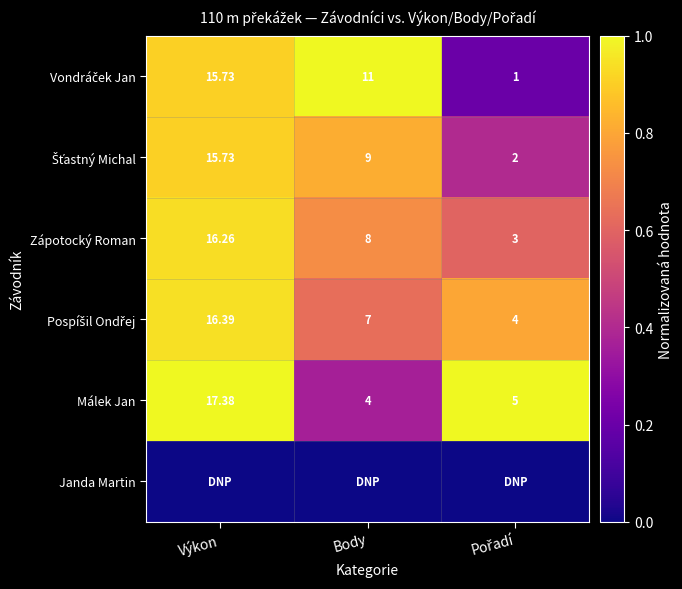

At which label is Zápotocký Roman closest to 9?

Body